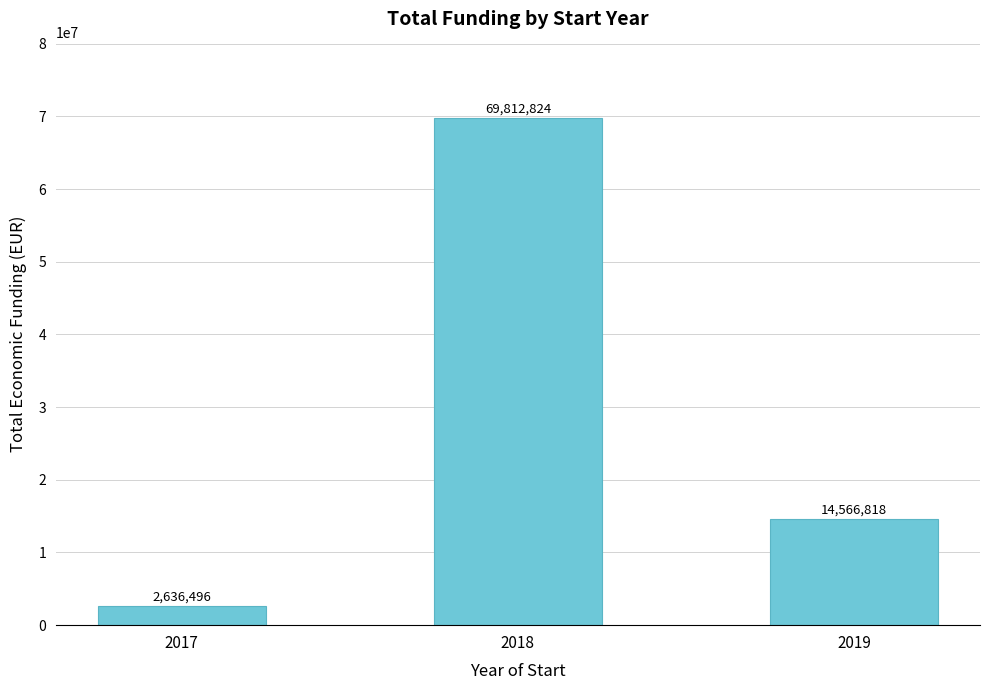

Is it true that the value at 2018 is 122306690?

False